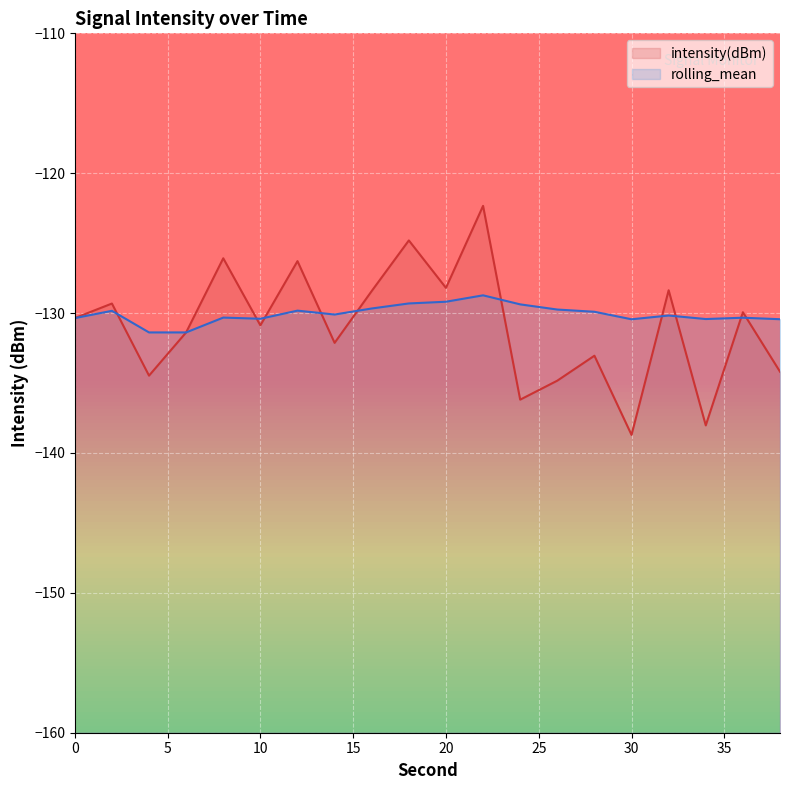

Rank the series at 28 from lowest to highest value.

intensity(dBm), rolling_mean